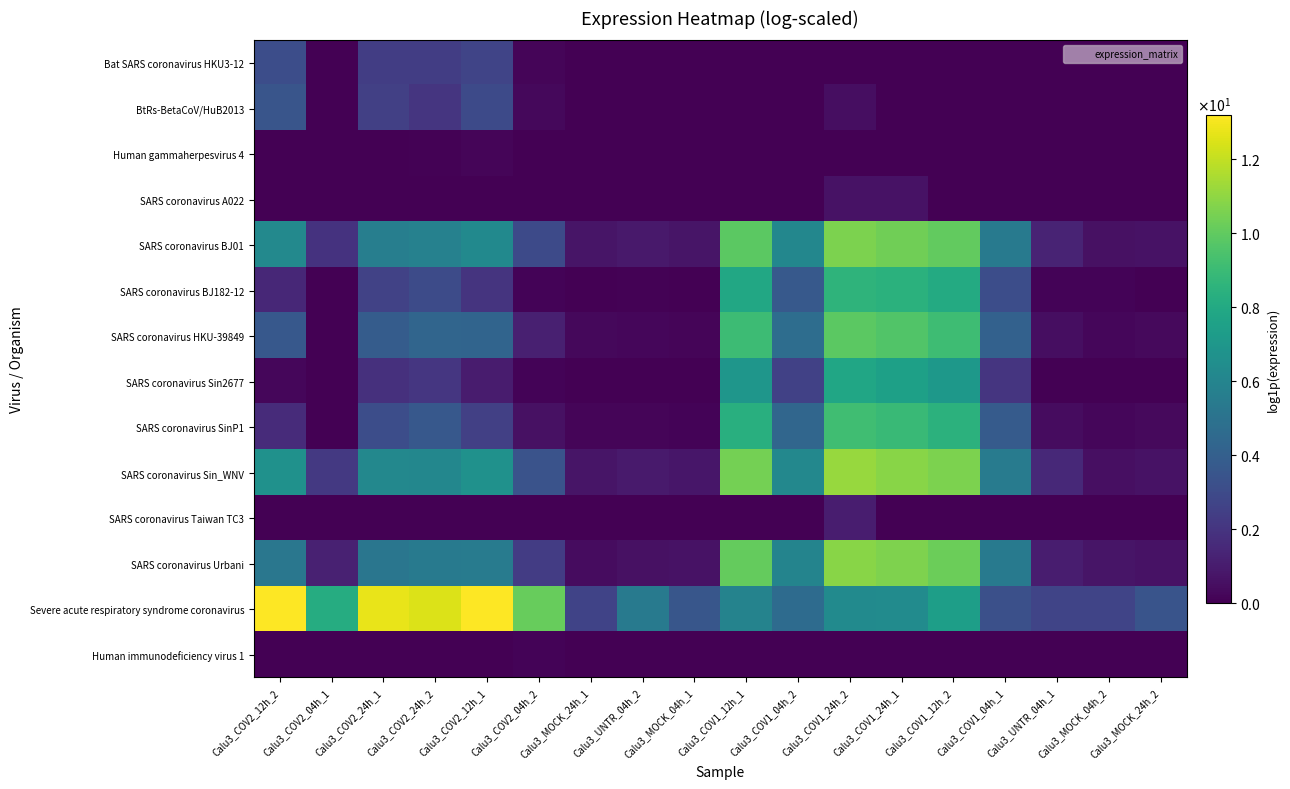

What is the total value across all series at Calu3_MOCK_24h_1?

5.1